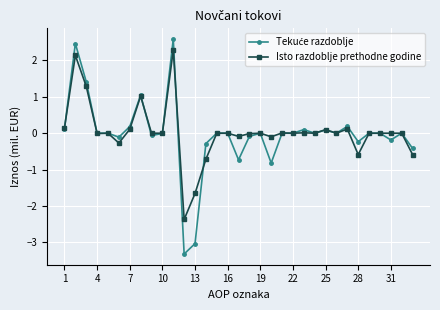

What is the minimum value for Isto razdoblje prethodne godine?

-2.4